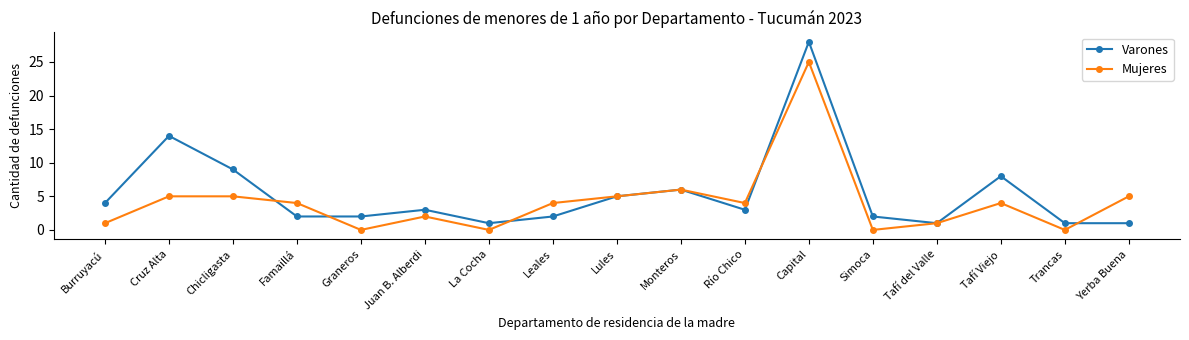

Reading left to right, what are all the values shown in this chart?

Varones: Burruyacú=4	Cruz Alta=14	Chicligasta=9	Famaillá=2	Graneros=2	Juan B. Alberdi=3	La Cocha=1	Leales=2	Lules=5	Monteros=6	Río Chico=3	Capital=28	Simoca=2	Tafí del Valle=1	Tafí Viejo=8	Trancas=1	Yerba Buena=1
Mujeres: Burruyacú=1	Cruz Alta=5	Chicligasta=5	Famaillá=4	Graneros=0	Juan B. Alberdi=2	La Cocha=0	Leales=4	Lules=5	Monteros=6	Río Chico=4	Capital=25	Simoca=0	Tafí del Valle=1	Tafí Viejo=4	Trancas=0	Yerba Buena=5